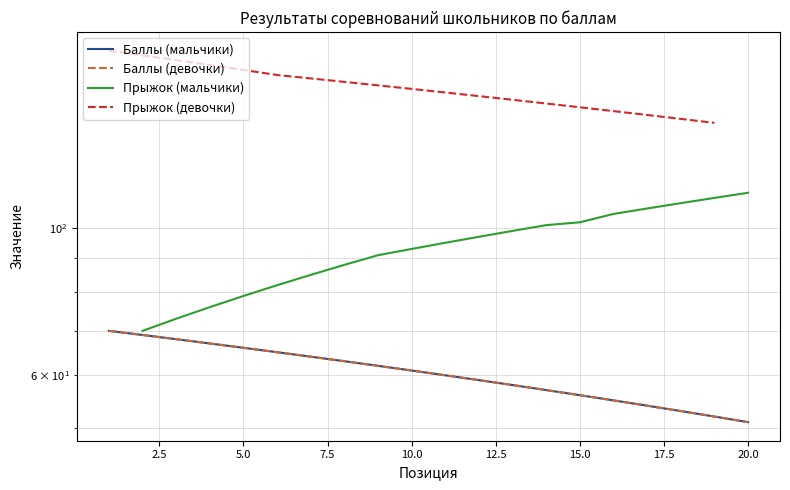

Is this an area chart (filled region under the line)?

No